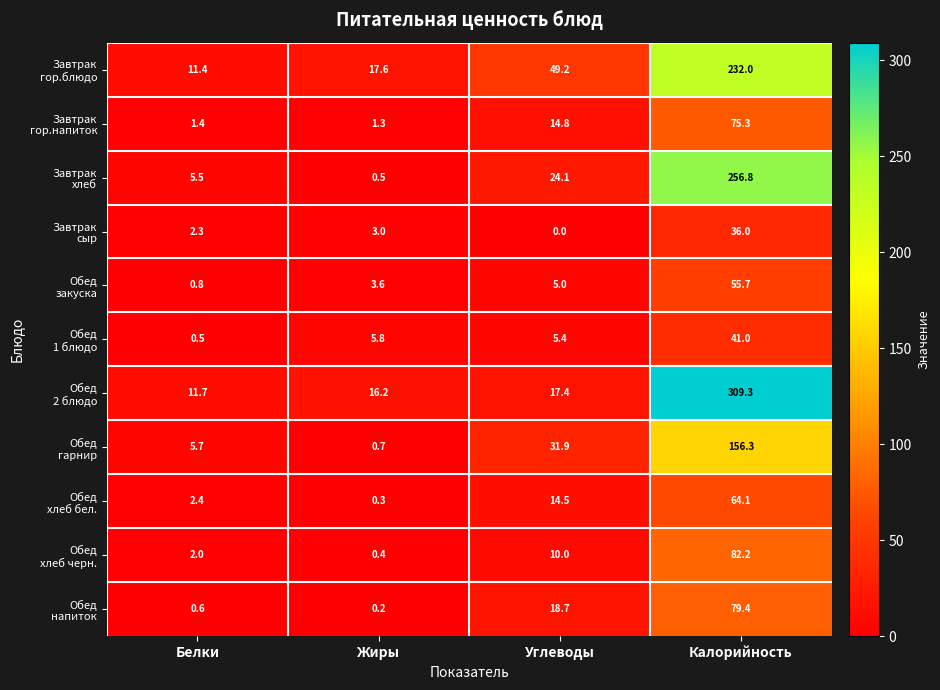

At which category does the chart reach its peak across all series?

Калорийность